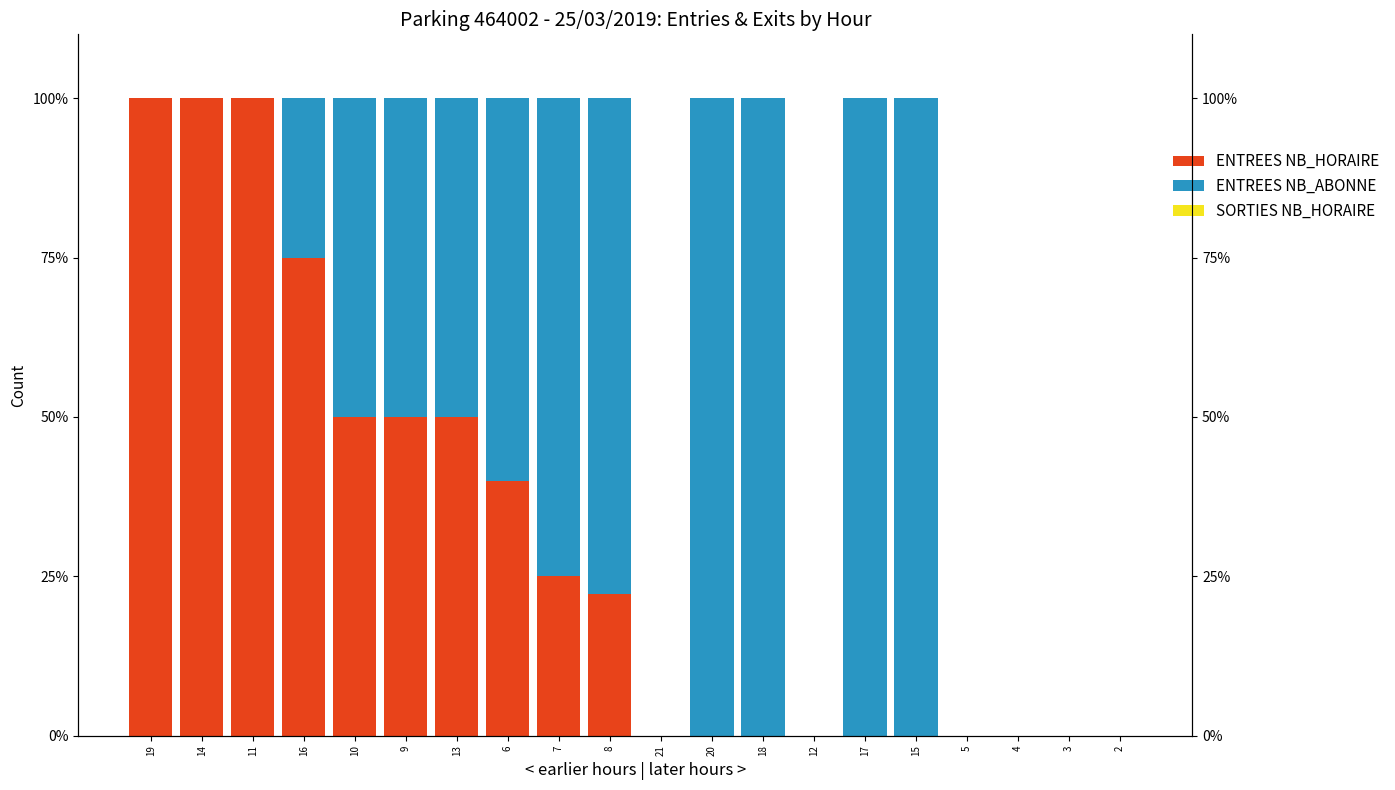

What position from the left is 6?

8